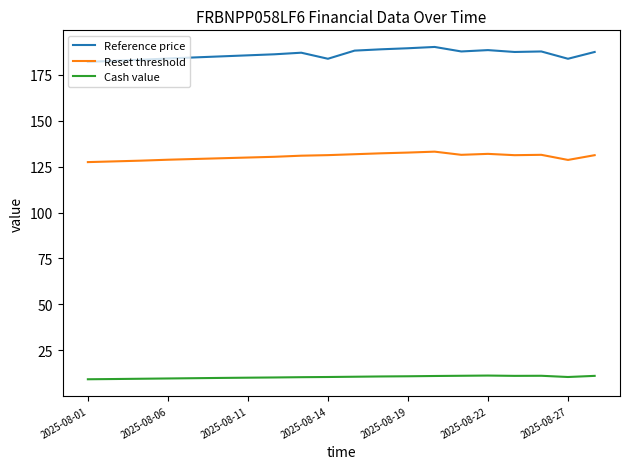

What is the sum of all Reset threshold values?

2610.2